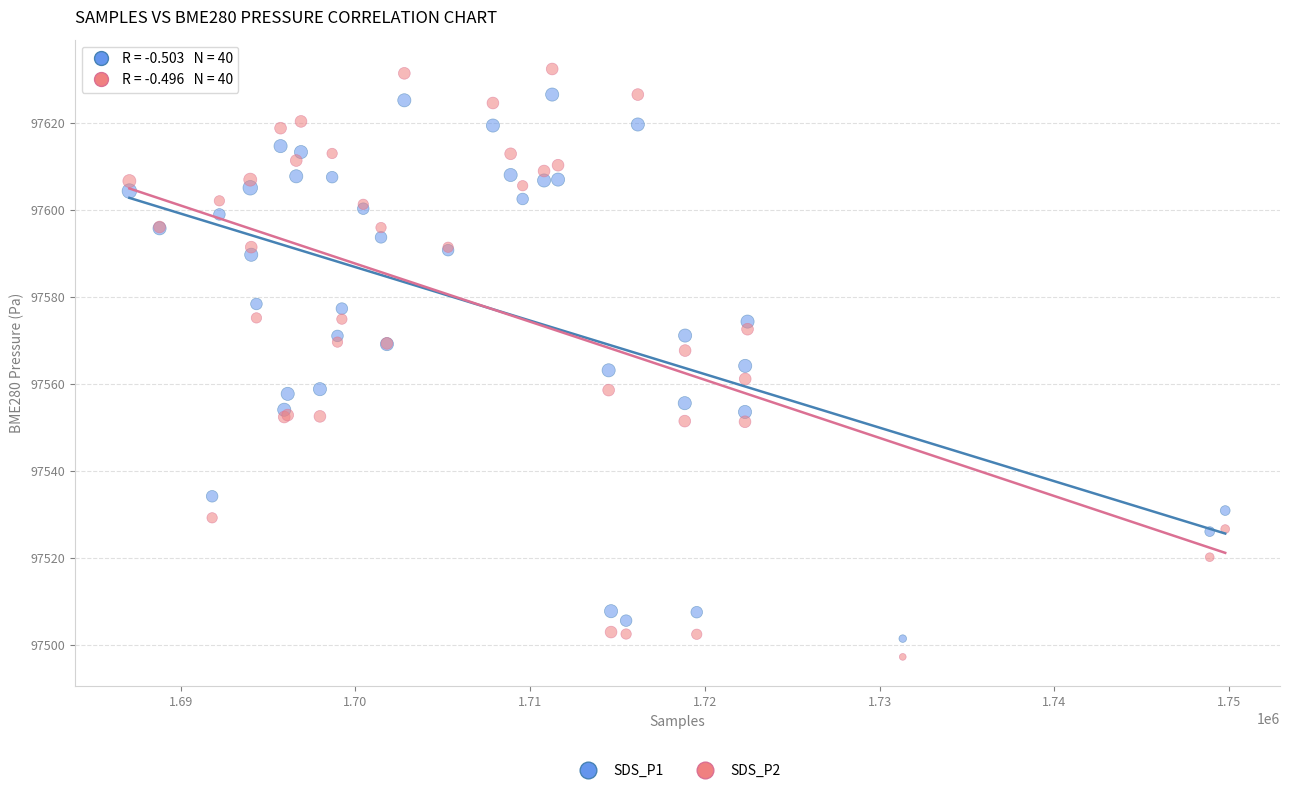

Which series contains the highest Y value?

SDS_P2